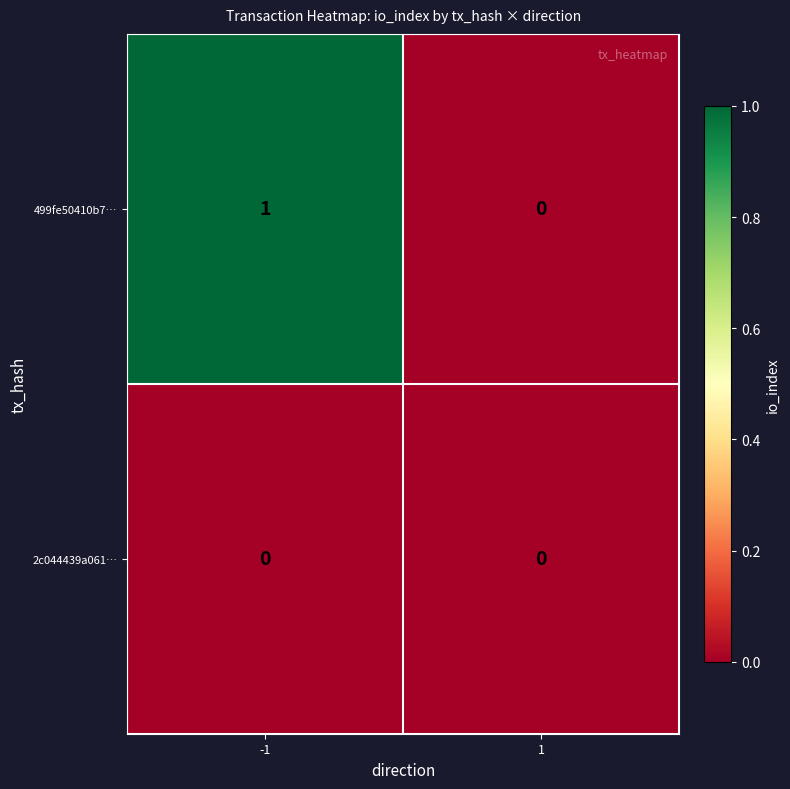

Reading left to right, extract all data points from this chart.

499fe50410b7…: 1	0
2c044439a061…: 0	0